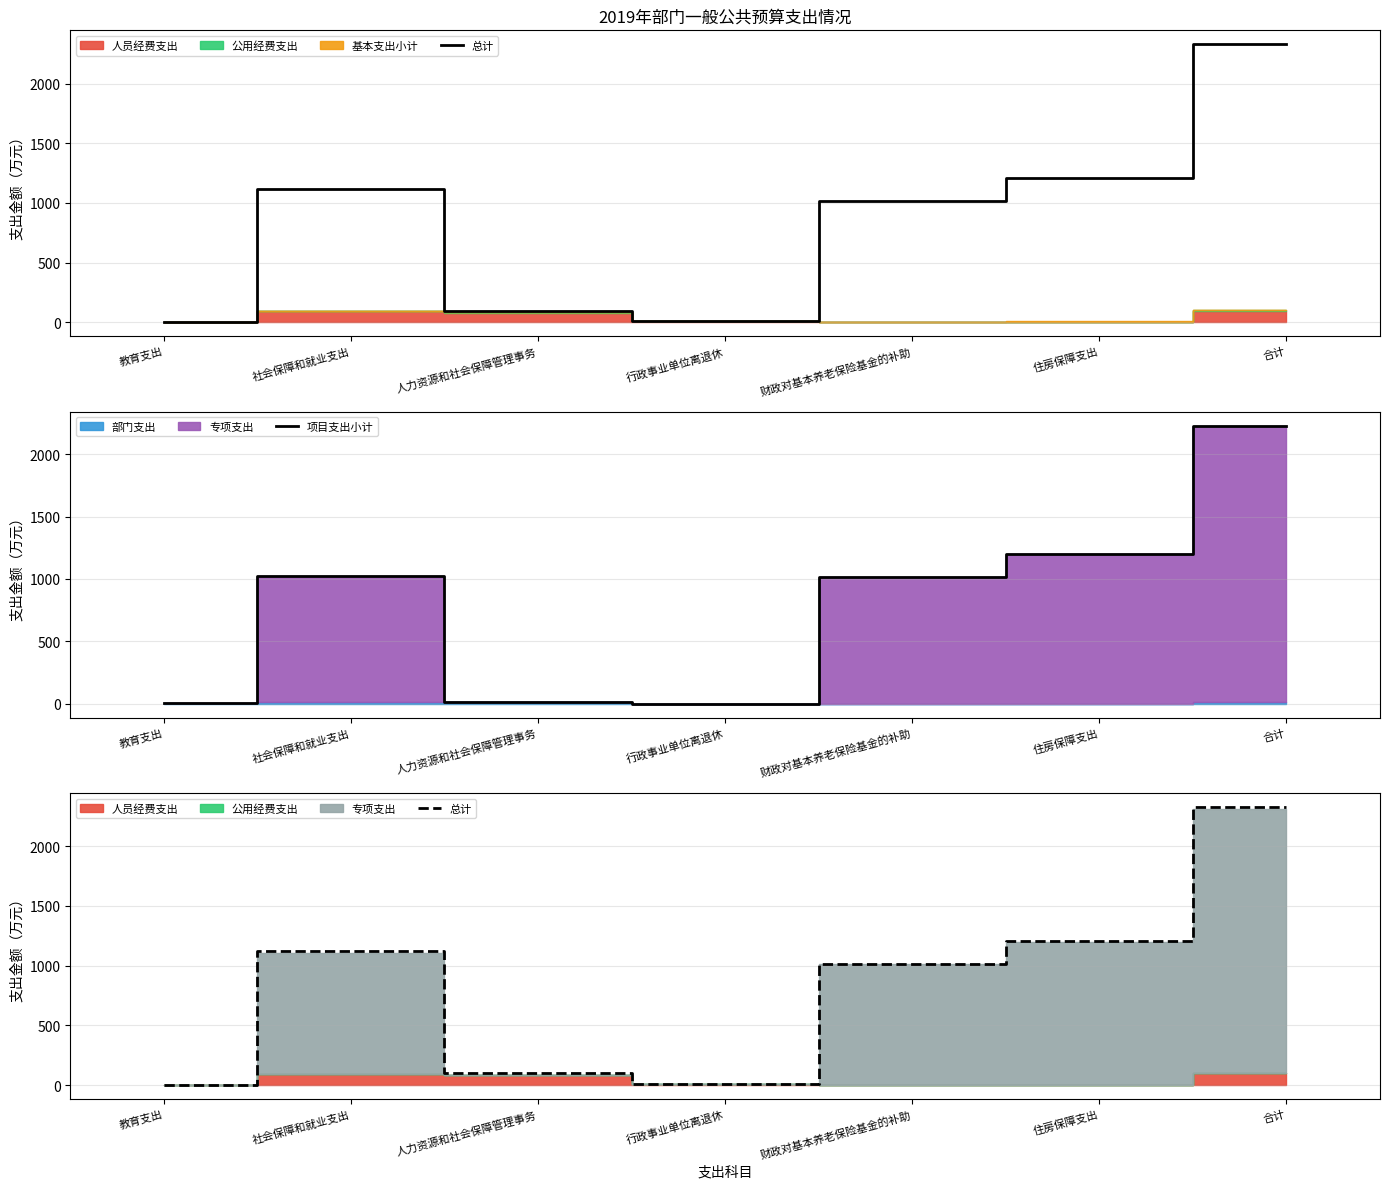

What is the label of the 5th point from the right?

人力资源和社会保障管理事务